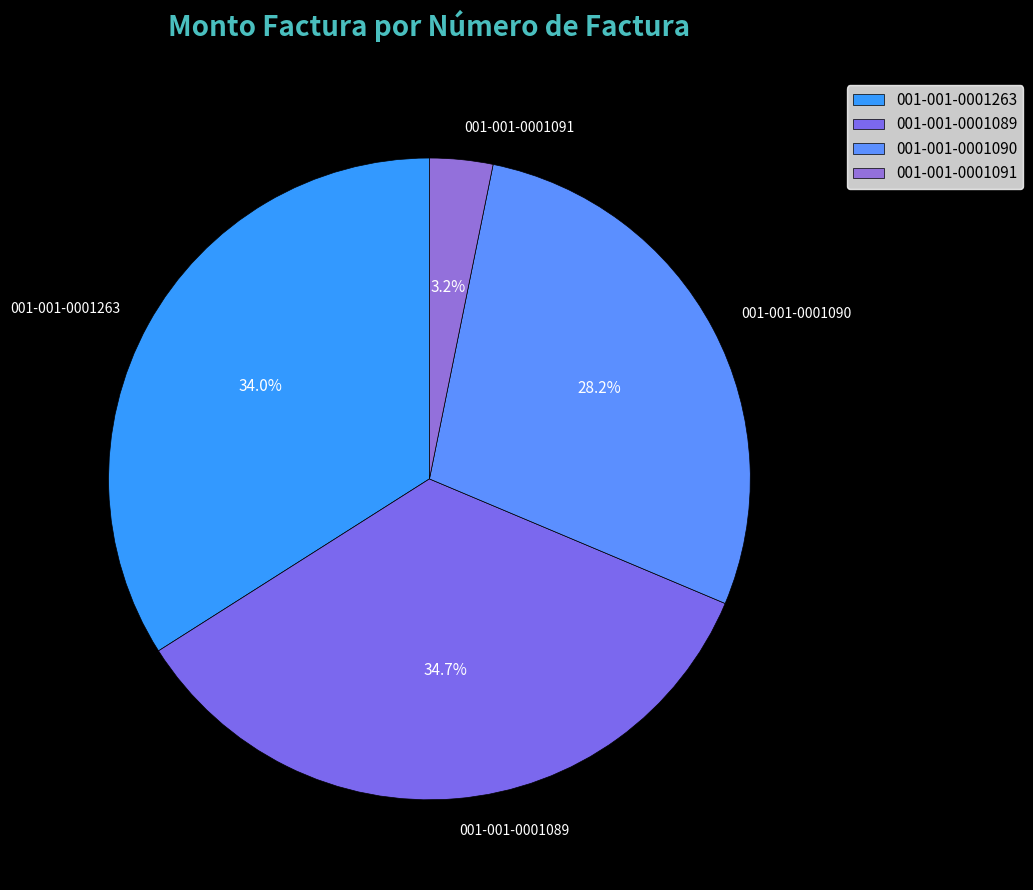

Does 001-001-0001091 account for over 50% of the chart?

No